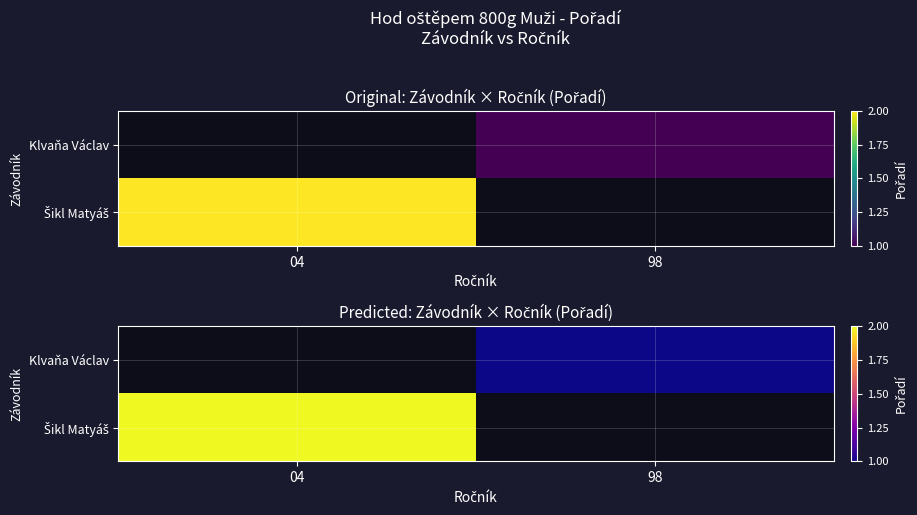

Which series has the widest spread of values?

Šikl Matyáš